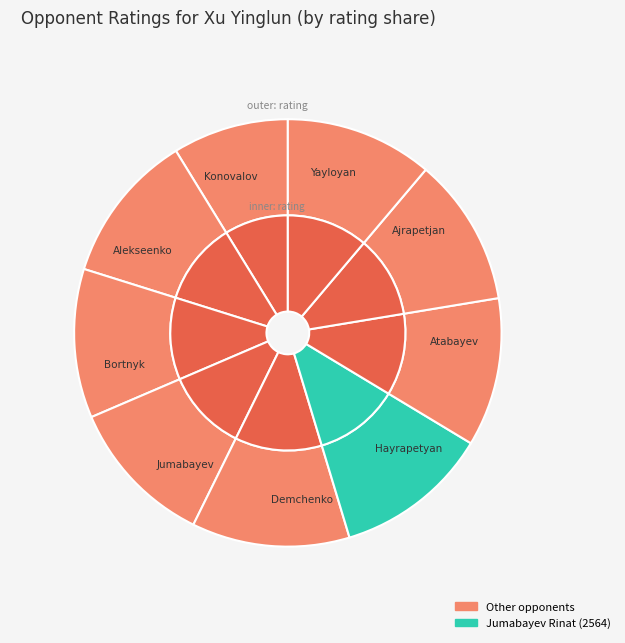

What is the change in value from 15 to 52?

-171